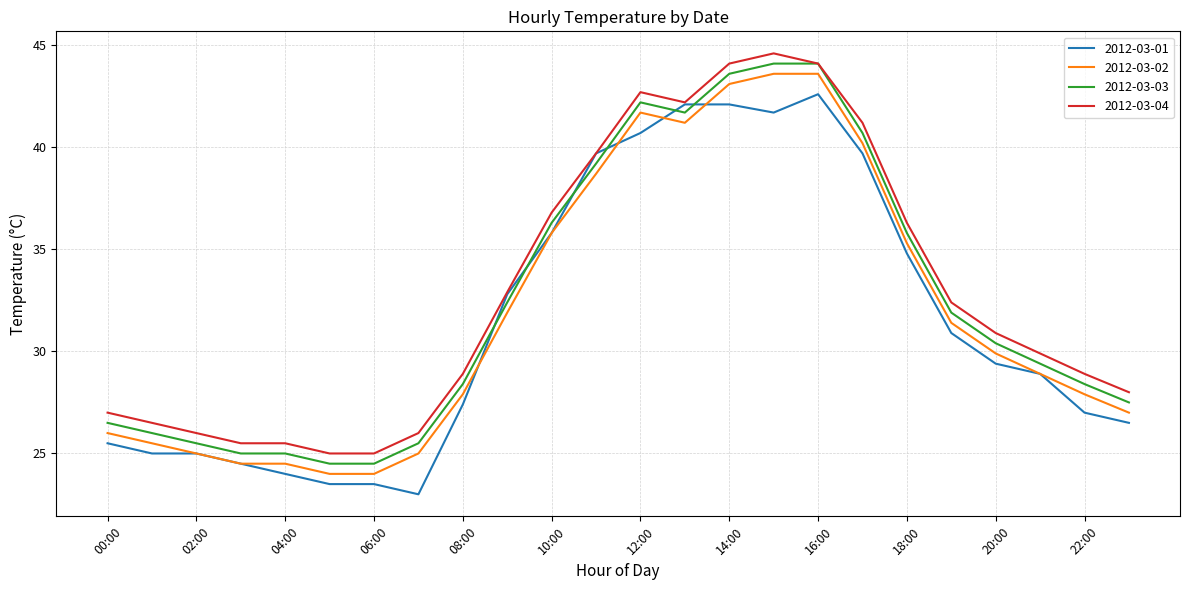

What is the maximum value shown in the chart?

44.6